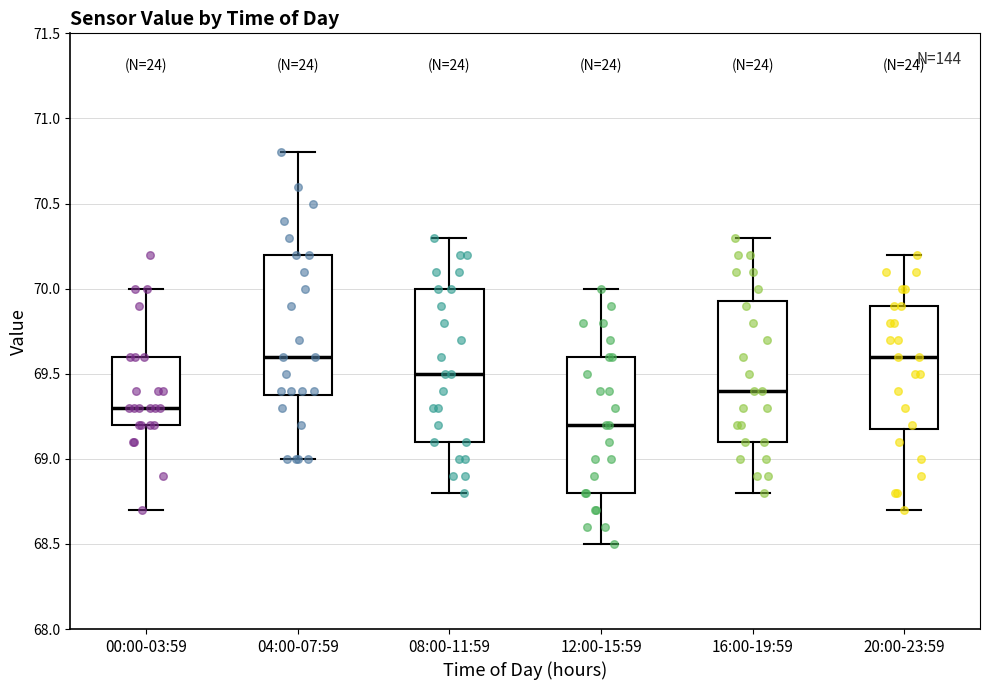

Where is the upper edge of the box for 04:00-07:59 on the y-axis? The values are not printed on the chart, so give them approximately, as read against the axis.

70.20